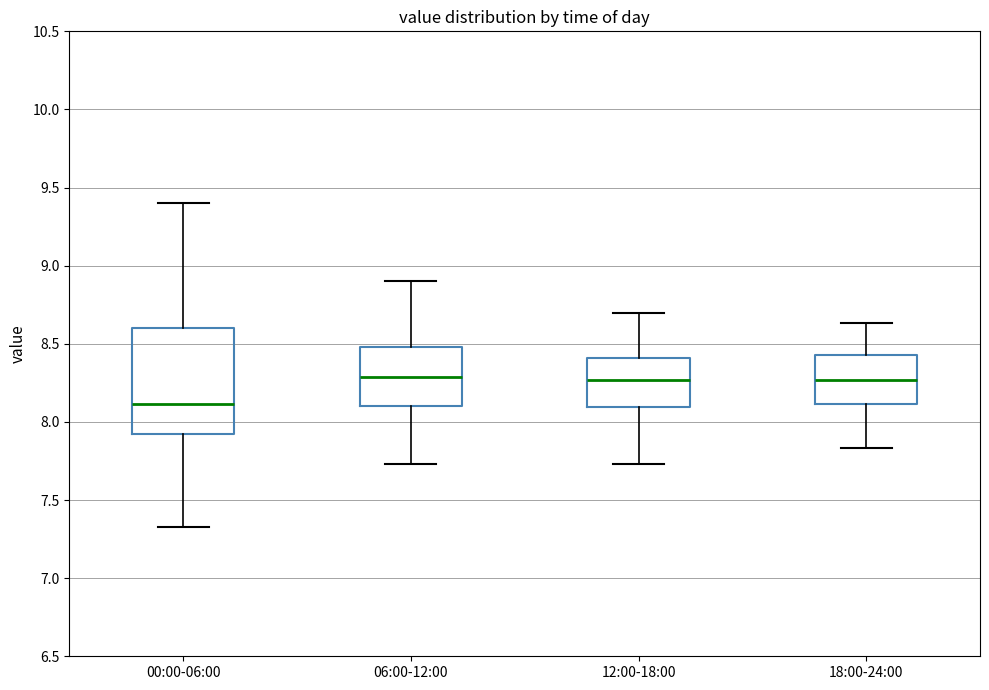

Reading left to right, read every box against the y-axis: the position of its median line, the range the box covers, and the ends of its whiskers. The values are not printed on the chart, so give them approximately, as read against the axis.

00:00-06:00: median 8.10, box 7.90 to 8.60, whiskers 7.35 to 9.40
06:00-12:00: median 8.30, box 8.10 to 8.50, whiskers 7.75 to 8.90
12:00-18:00: median 8.25, box 8.10 to 8.40, whiskers 7.75 to 8.70
18:00-24:00: median 8.25, box 8.10 to 8.45, whiskers 7.85 to 8.65